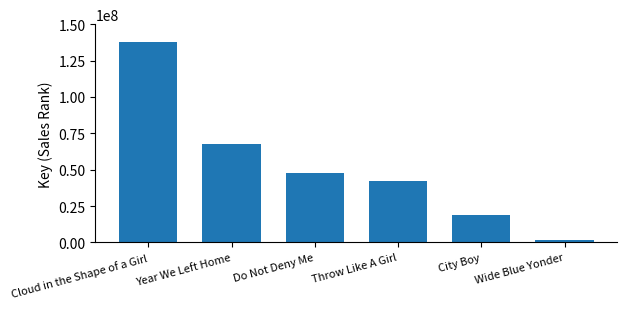

Which category has the highest value across all series?

Cloud in the Shape of a Girl